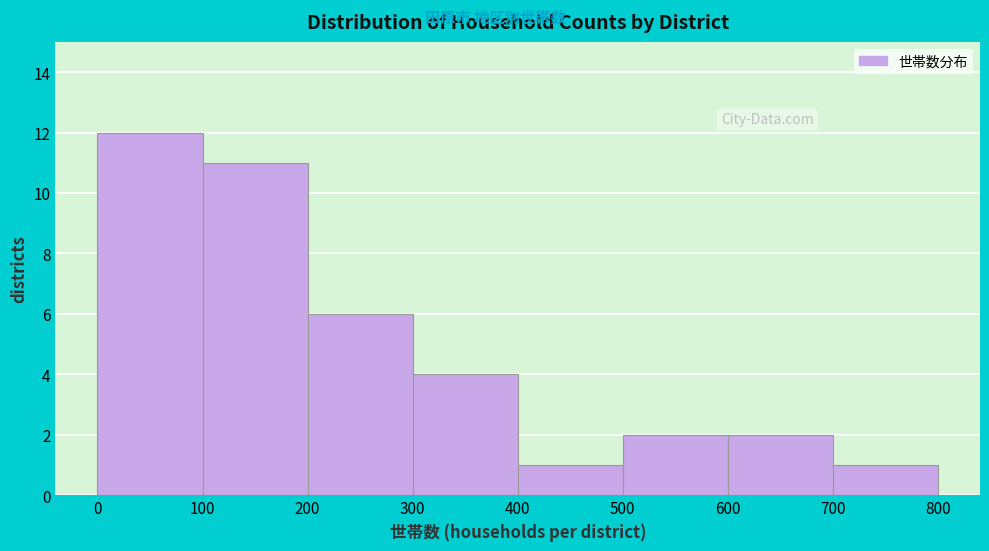

Over which range of the x-axis is the bar tallest?

0 to 100